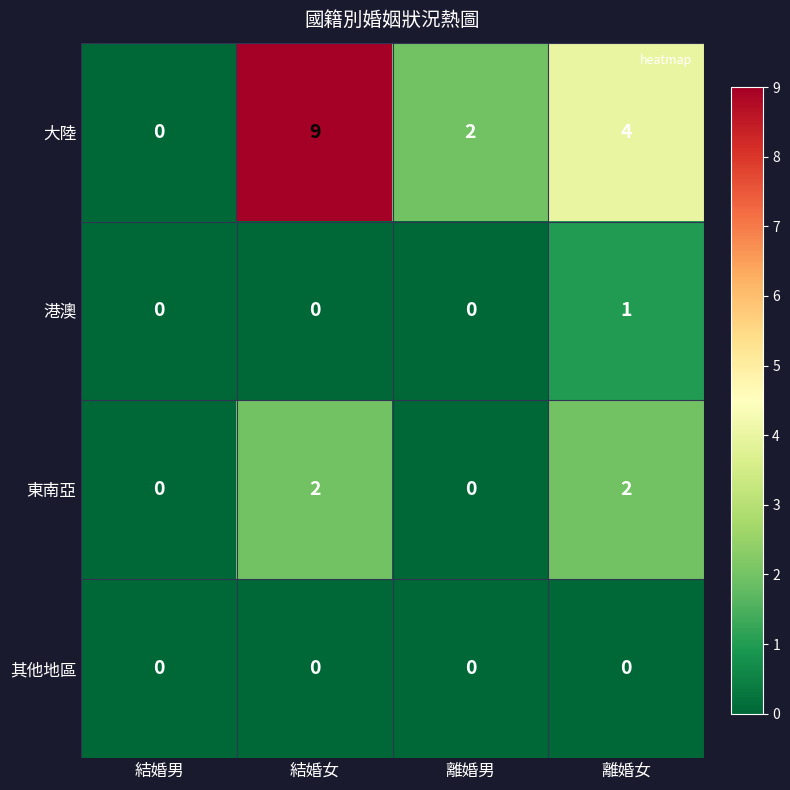

Reading left to right, transcribe all the data shown in this chart.

大陸: 結婚男=0	結婚女=9	離婚男=2	離婚女=4
港澳: 結婚男=0	結婚女=0	離婚男=0	離婚女=1
東南亞: 結婚男=0	結婚女=2	離婚男=0	離婚女=2
其他地區: 結婚男=0	結婚女=0	離婚男=0	離婚女=0